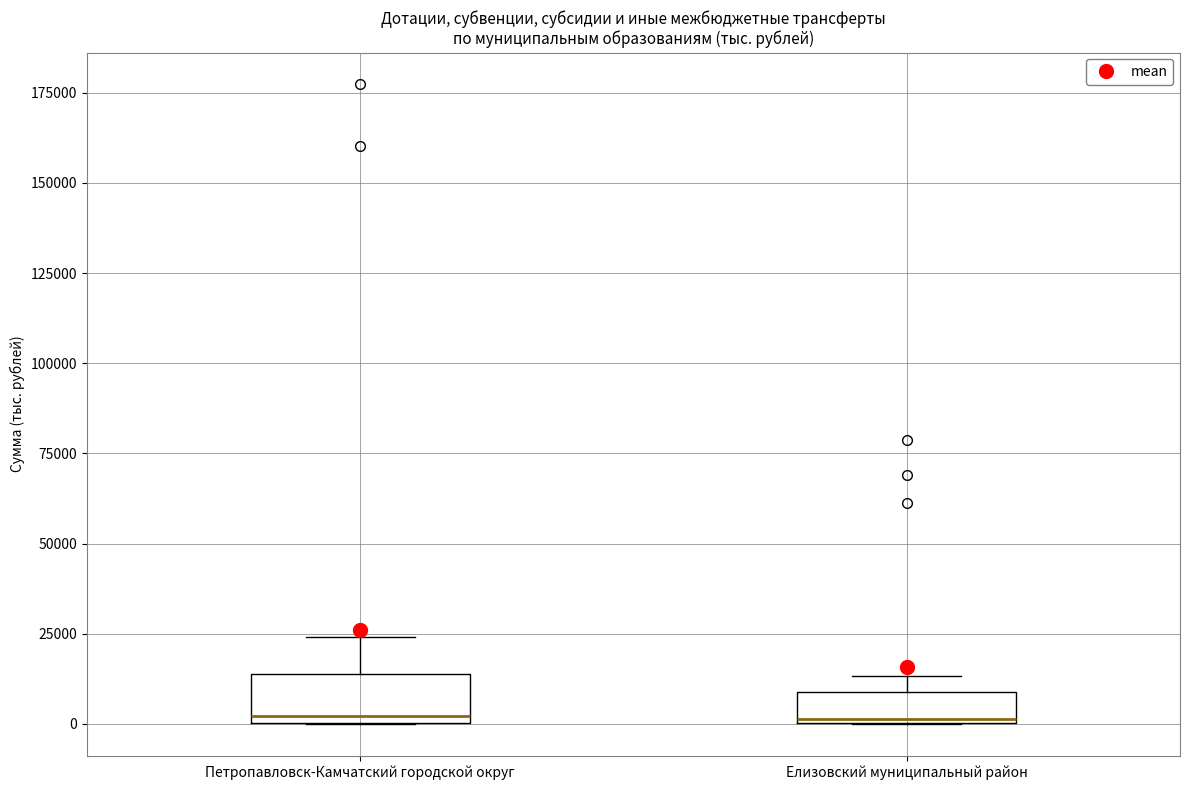

Reading left to right, transcribe this box plot: for each box, give where its median line is, the range the box spans, and where its two whiskers end, as read against the y-axis. The values are not printed on the chart, so give them approximately, as read against the axis.

Петропавловск-Камчатский городской округ: median 0 (just above the box's lower edge), box 0 to 15000, whiskers 0 to 25000
Елизовский муниципальный район: median 0, box 0 to 10000, whiskers 0 to 15000